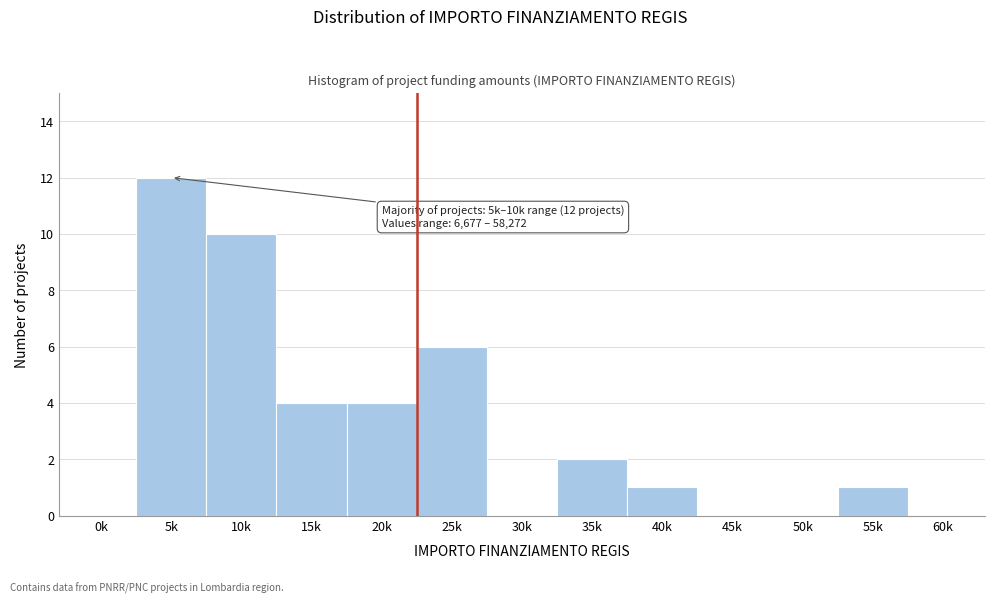

Reading left to right, list all the values displayed in this chart.

0k=0	5k=12	10k=10	15k=4	20k=4	25k=6	30k=0	35k=2	40k=1	45k=0	50k=0	55k=1	60k=0